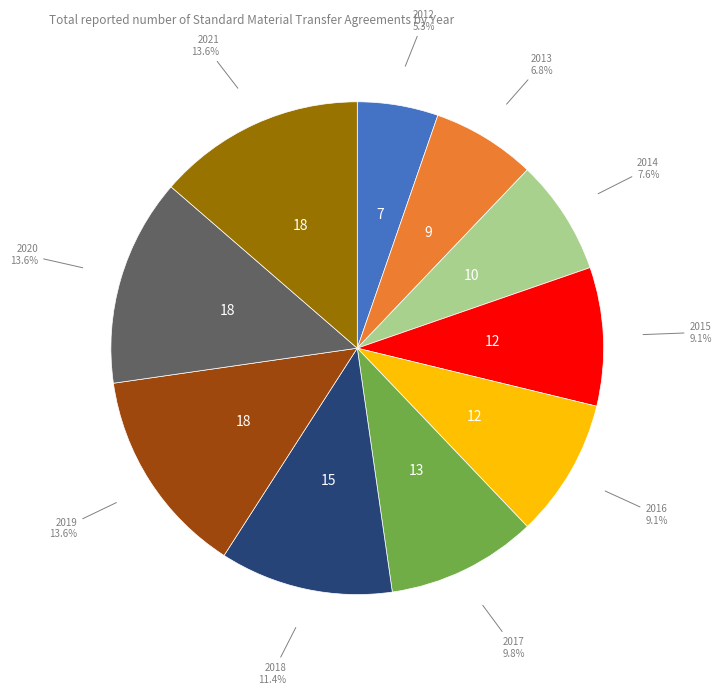

Is there a majority slice in this chart?

No